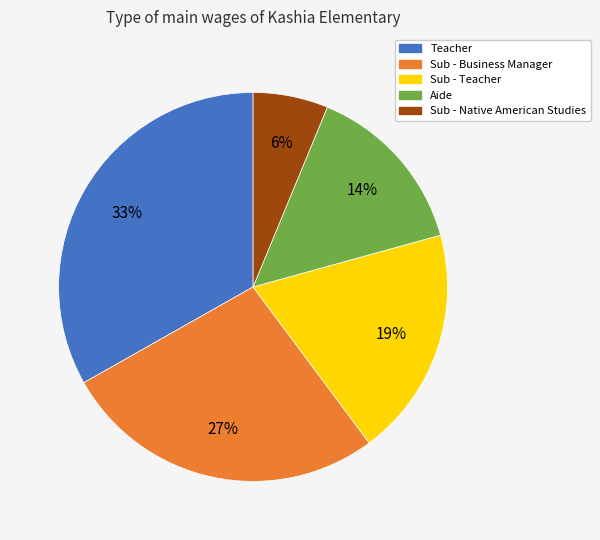

To the nearest percent, what is the difference between the largest and smallest slice percentages?

27%